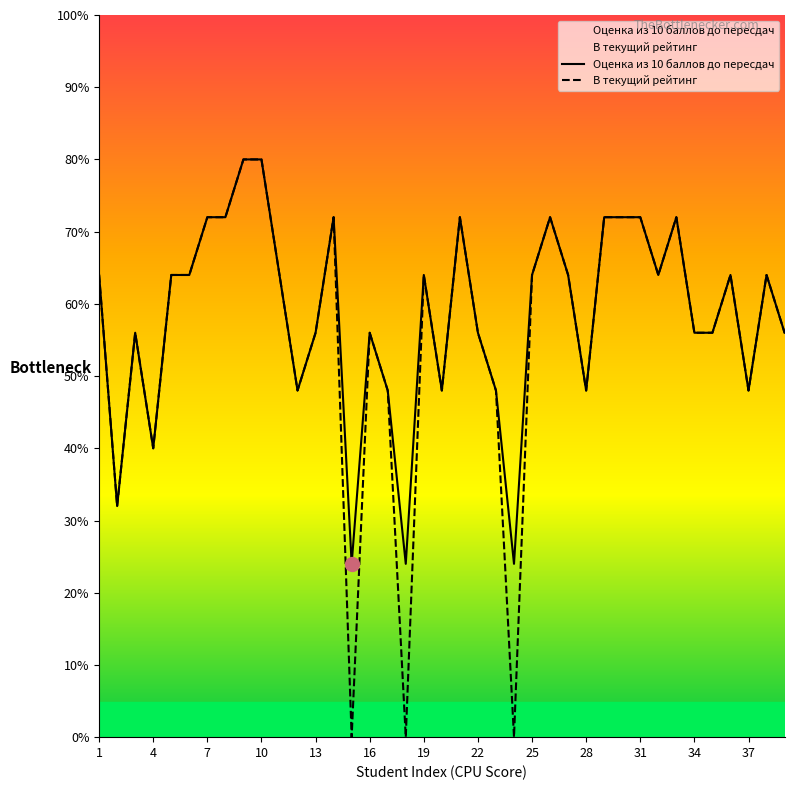

Which series has the largest range (max minus min)?

В текущий рейтинг